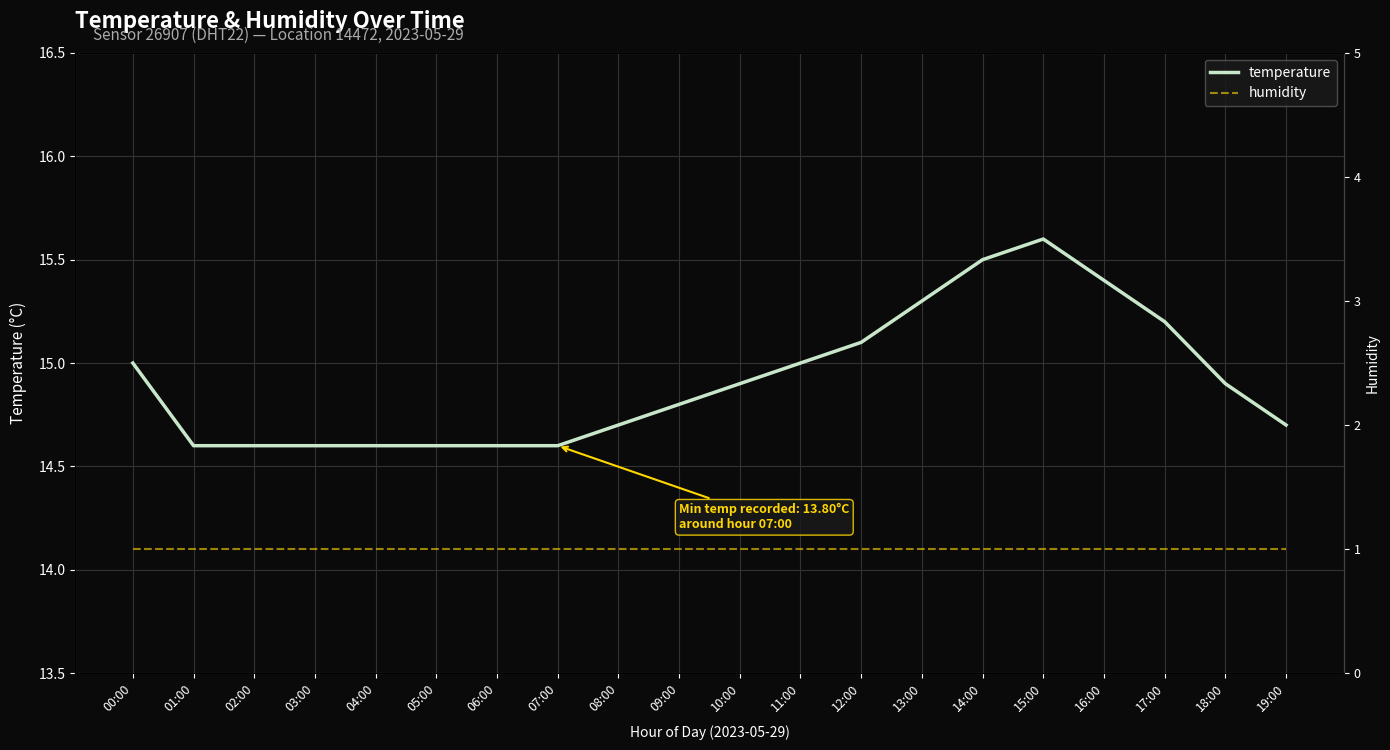

Which series has the largest total across all categories?

temperature